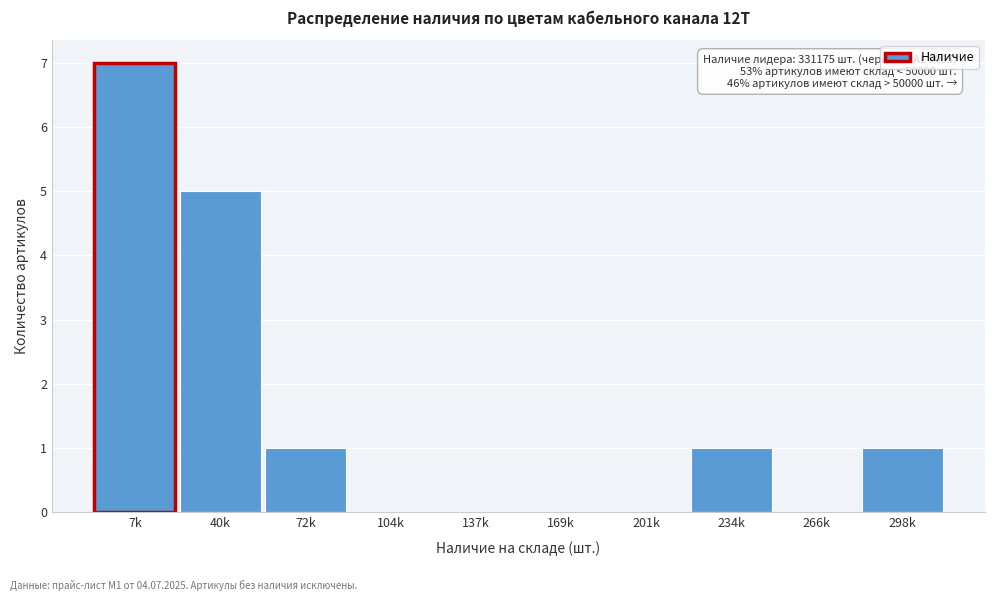

Reading right to left, transcribe all the data shown in this chart.

298k=1	266k=0	234k=1	201k=0	169k=0	137k=0	104k=0	72k=1	40k=5	7k=7